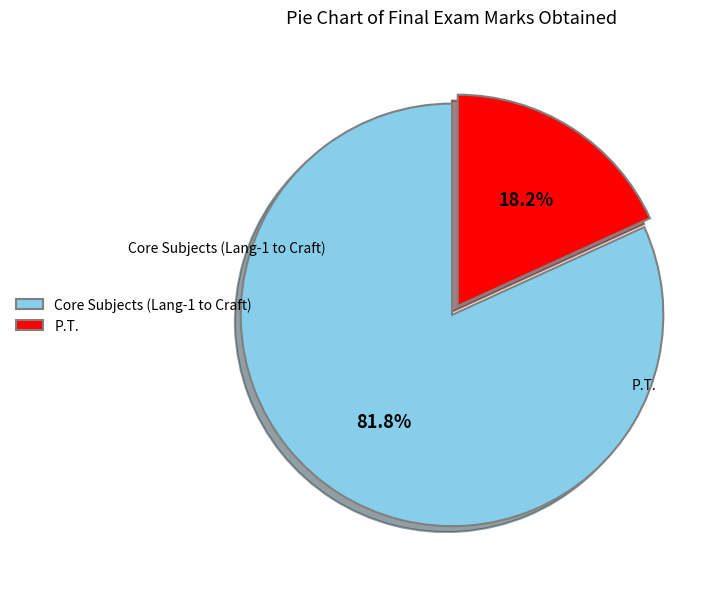

Rank the categories by value from lowest to highest.

P.T., Core Subjects (Lang-1 to Craft)